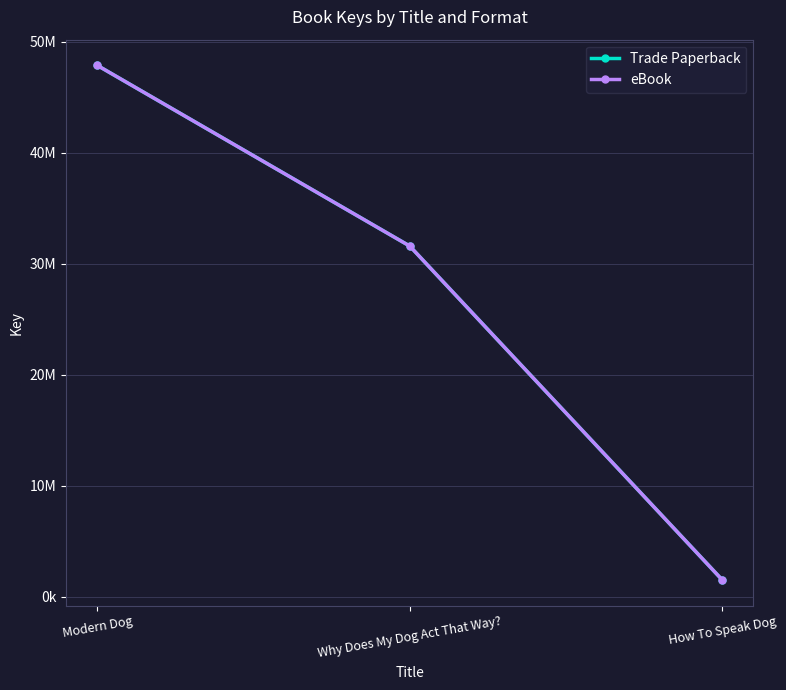

Reading right to left, transcribe all the data shown in this chart.

Trade Paperback: 1523127	31598721	47875248
eBook: 1523127	31598721	47875248